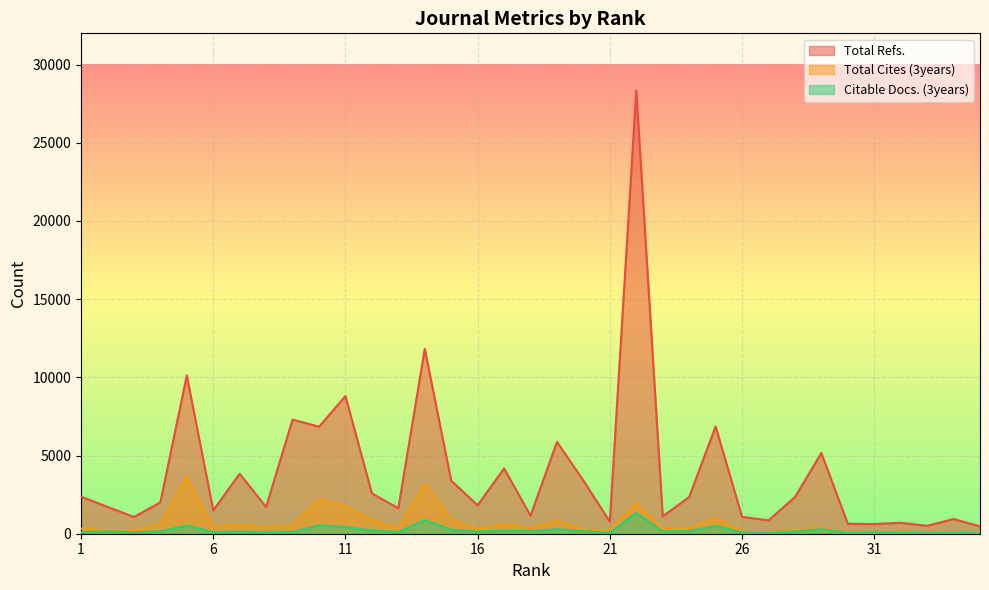

Is it true that Citable Docs. (3years) equals 533 at 10?

True